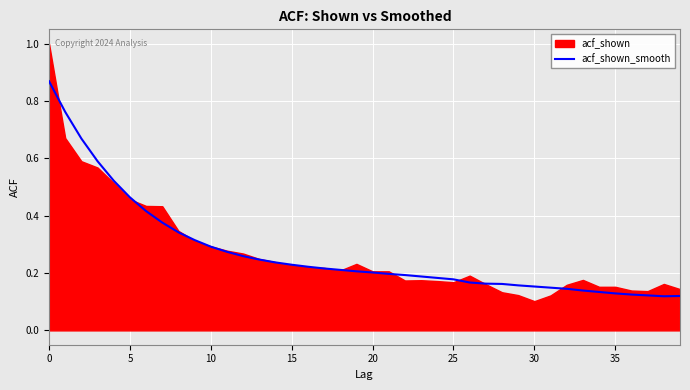

The chart shows a value of 0.3 at 16. True or false?

False